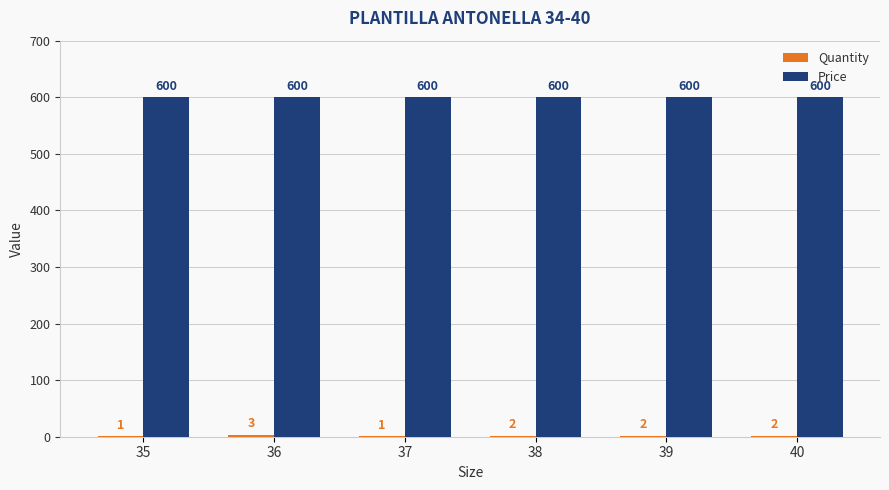

How many groups of bars are there?

6